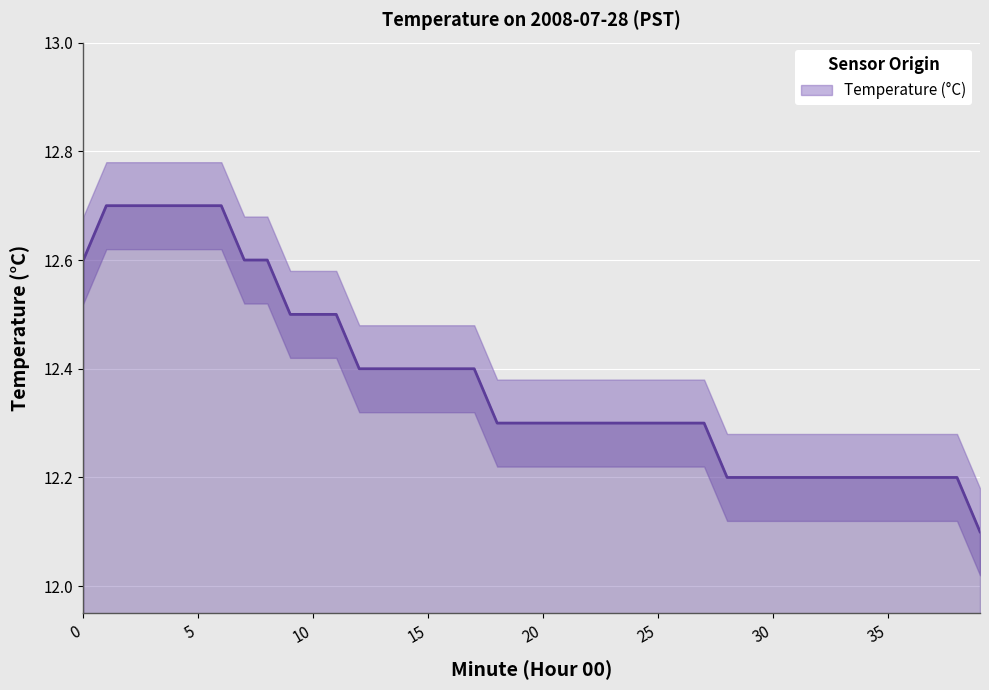

List the labels in order of value, largest first.

1, 2, 3, 4, 5, 6, 0, 7, 8, 9, 10, 11, 12, 13, 14, 15, 16, 17, 18, 19, 20, 21, 22, 23, 24, 25, 26, 27, 28, 29, 30, 31, 32, 33, 34, 35, 36, 37, 38, 39